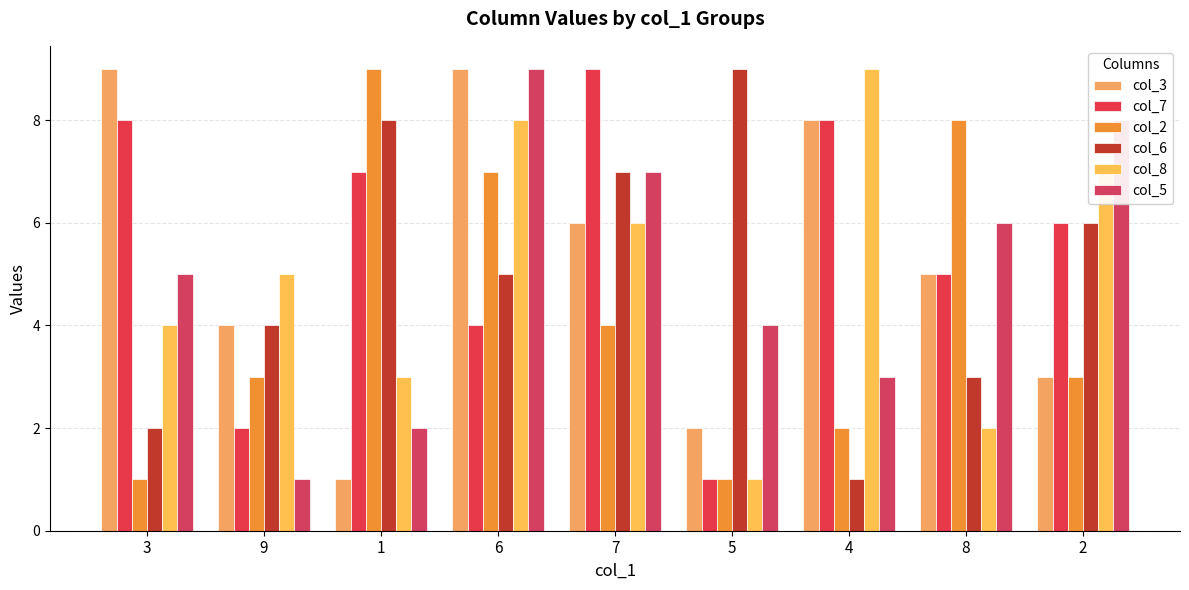

Does the chart contain any negative values?

No